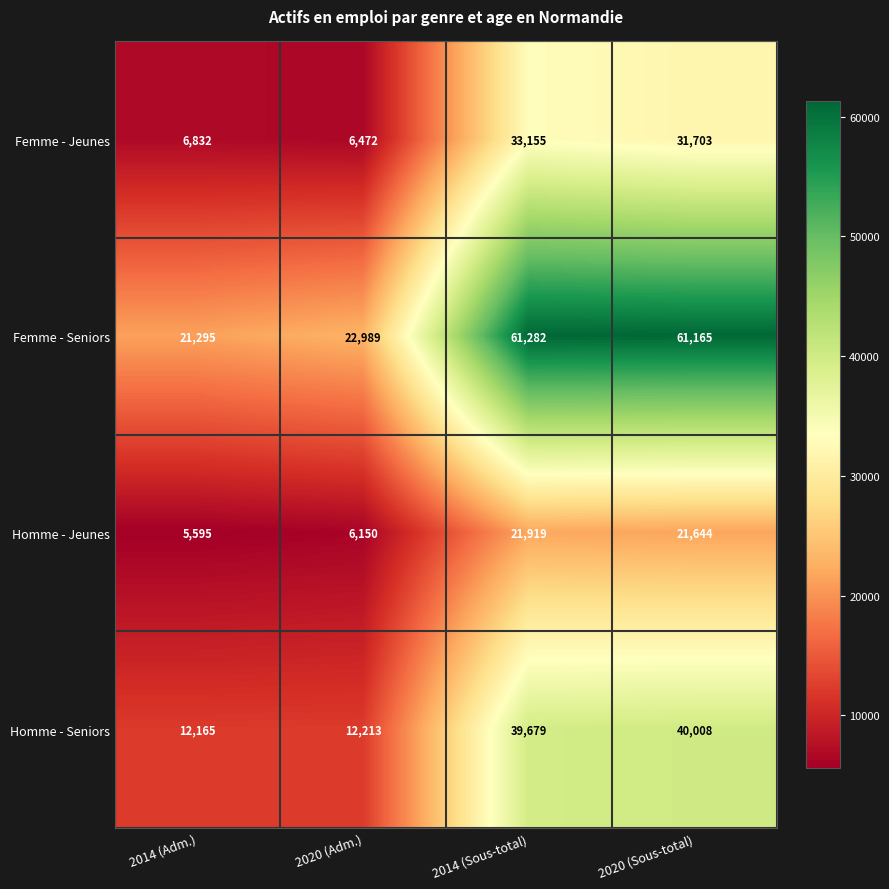

What is the average value of the Femme - Seniors series?

41683